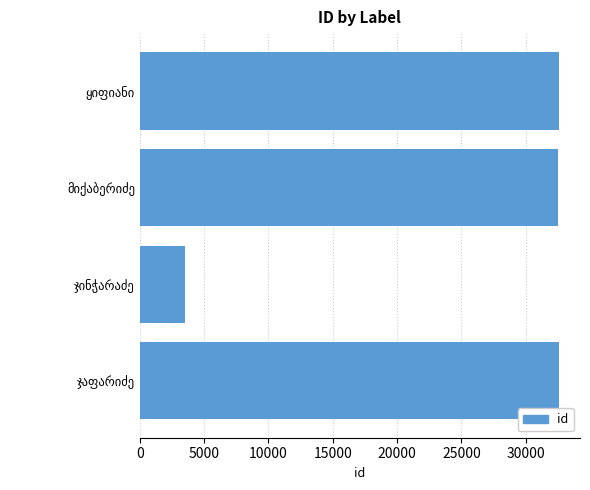

Are the bars horizontal?

Yes